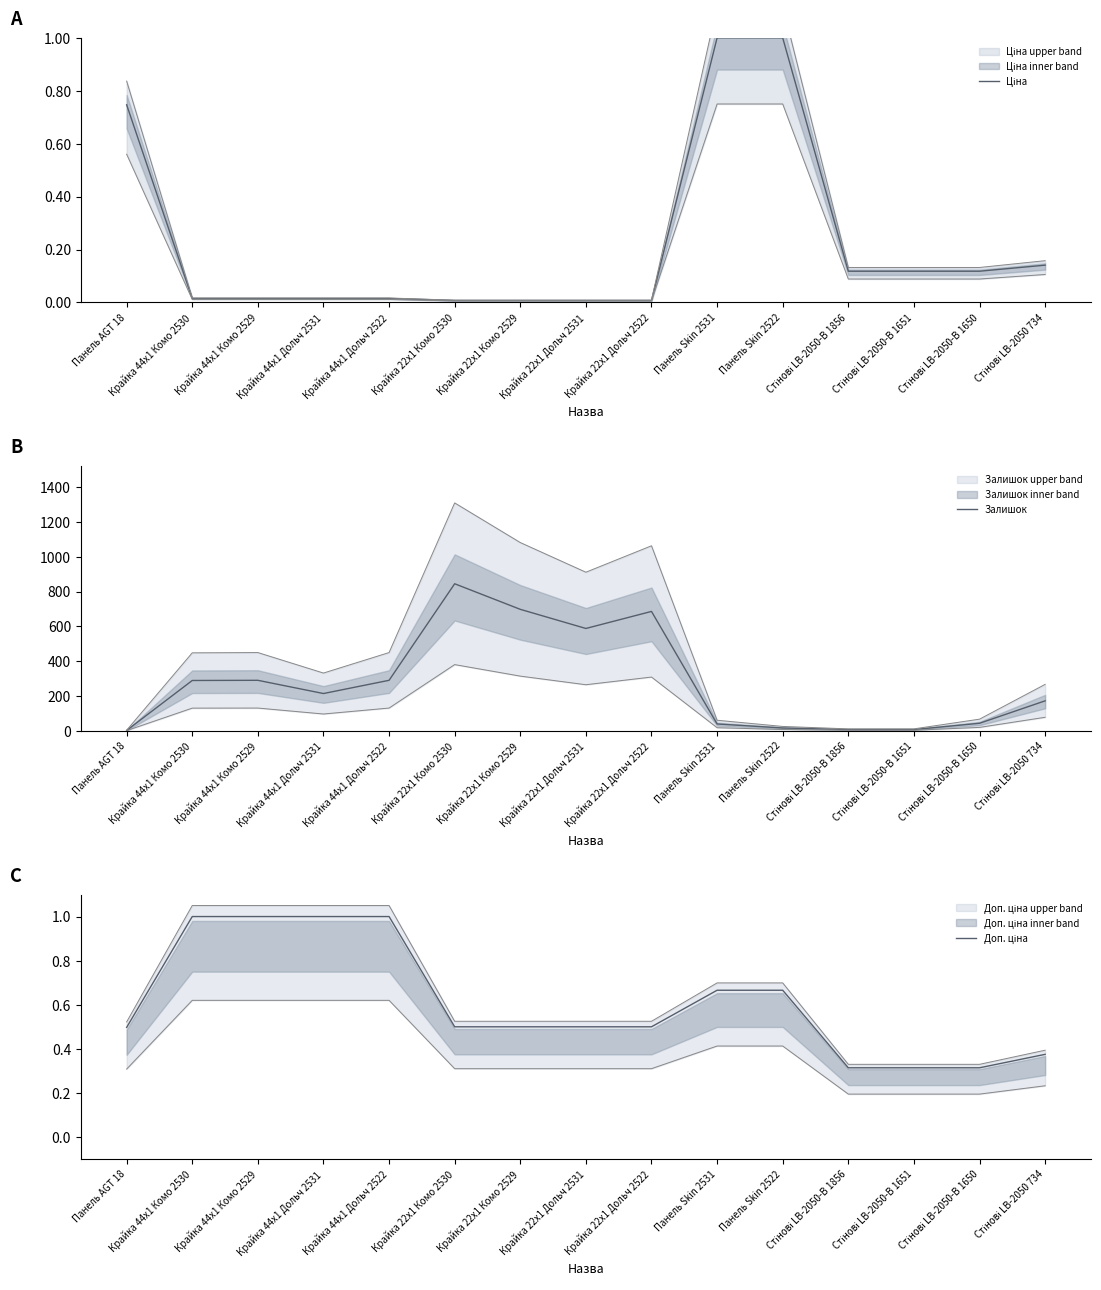

What are all the series names shown in the legend?

Ціна, Залишок, Доп. ціна